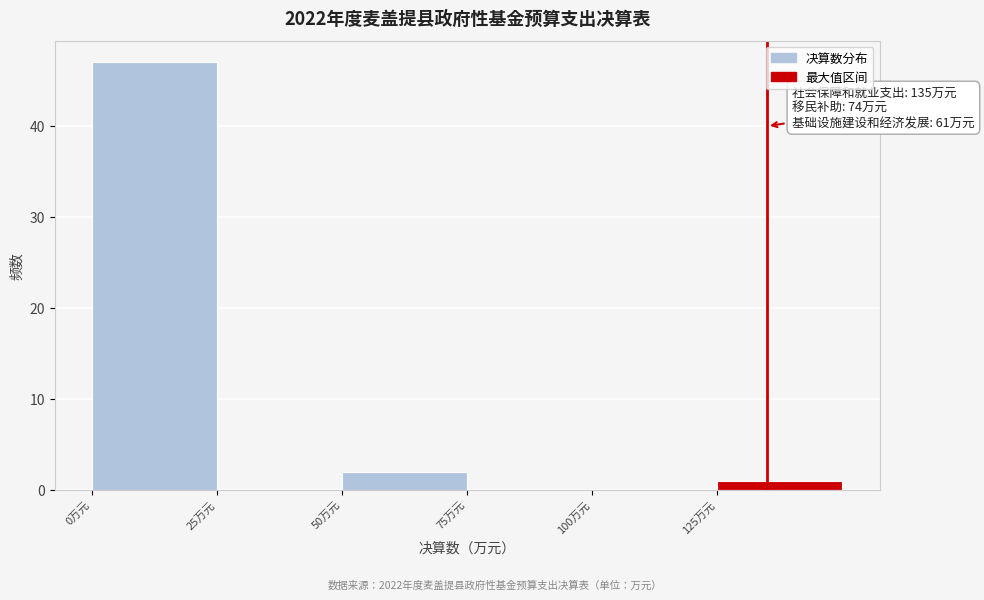

Which range on the x-axis has the tallest bar?

0 to 25